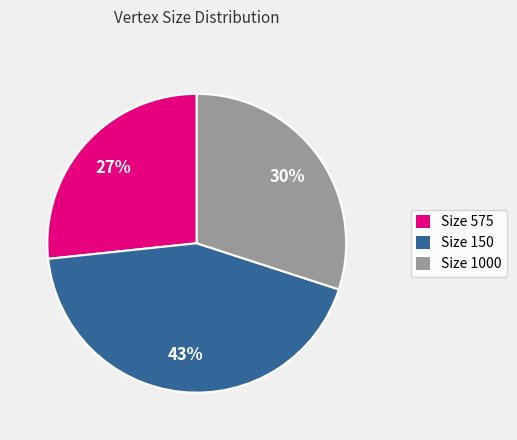

To the nearest percent, what portion does Size 575 represent?

27%